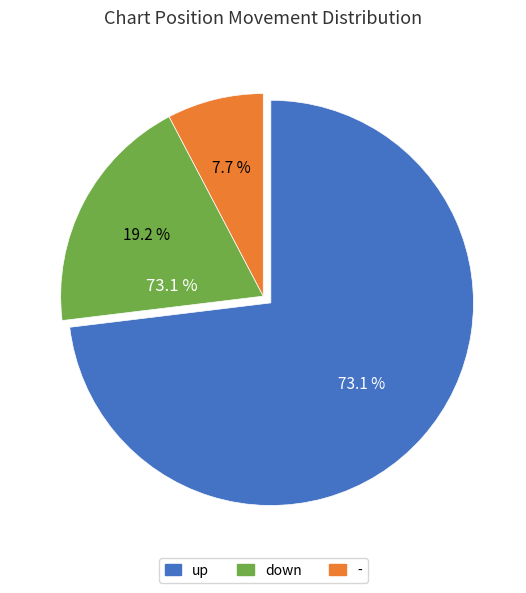

Approximately how many times larger is the value at - compared to up?

0.1